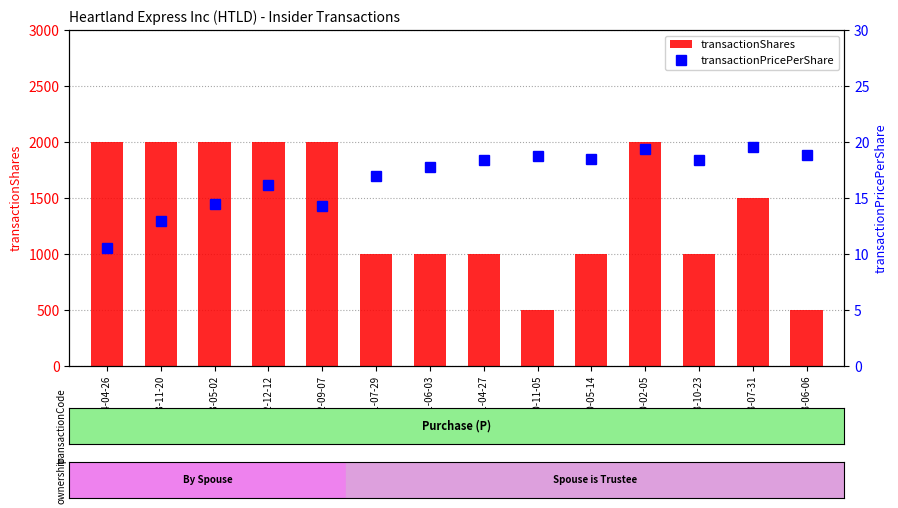

Reading right to left, what are all the values shown in this chart?

transactionShares: 500.0	1500.0	1000.0	2000.0	1000.0	500.0	1000.0	1000.0	1000.0	2000.0	2000.0	2000.0	2000.0	2000.0
transactionPricePerShare: 18.8	19.5	18.4	19.4	18.5	18.7	18.4	17.8	16.9	14.3	16.2	14.5	12.9	10.5